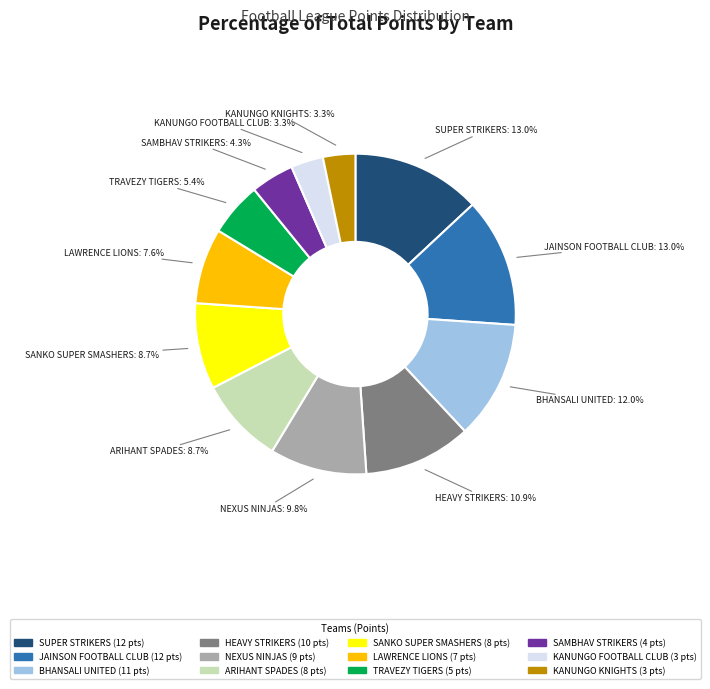

Does NEXUS NINJAS represent more than half of the total?

No